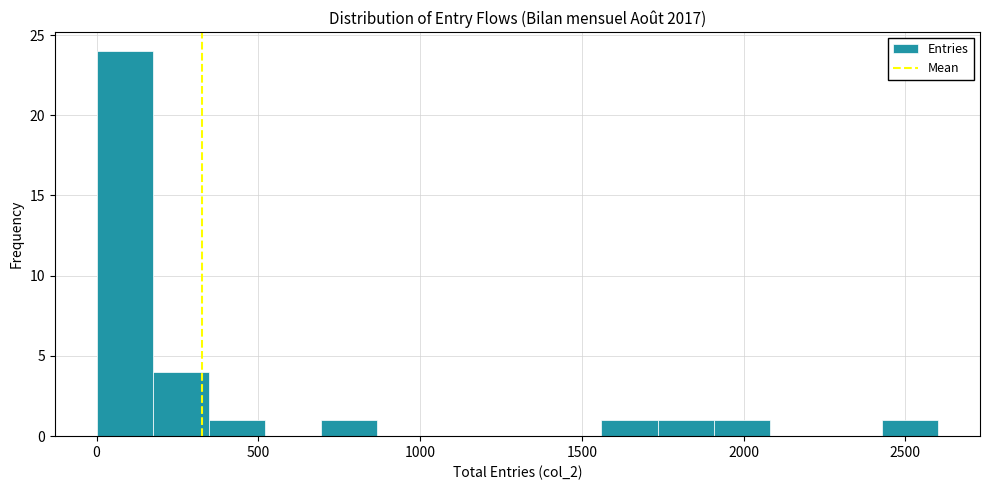

Read against the x-axis, roughly where is the centre of the tallest bar?

100